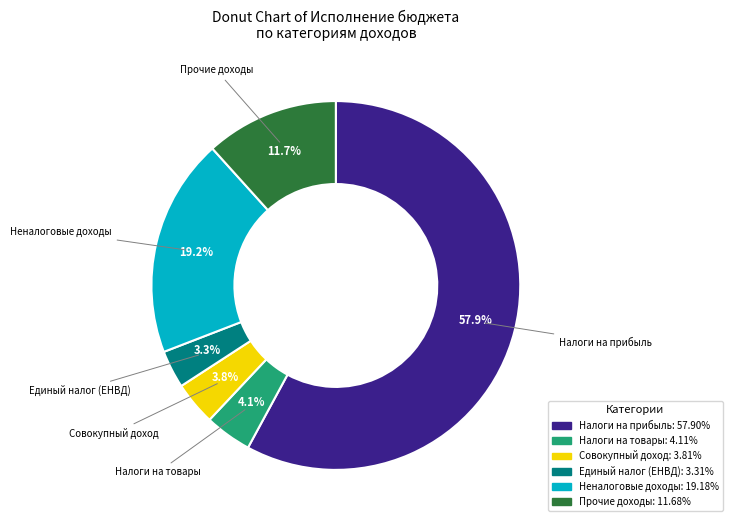

Does any single category account for the majority?

Yes